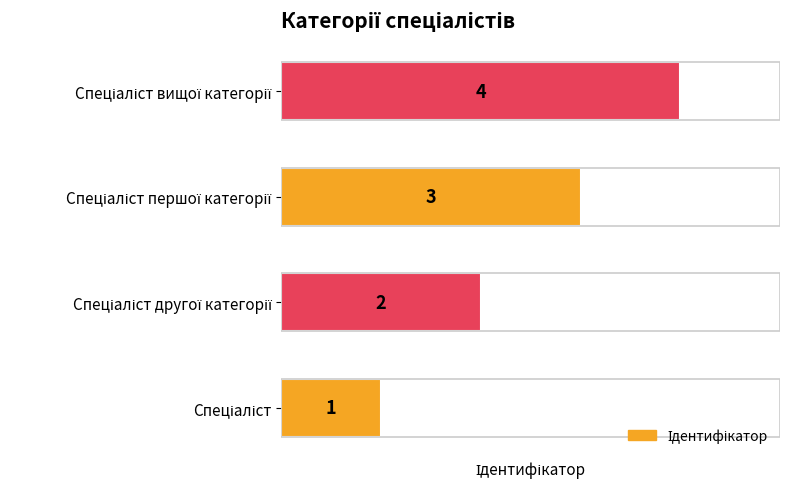

How many values are between 2 and 4?

3